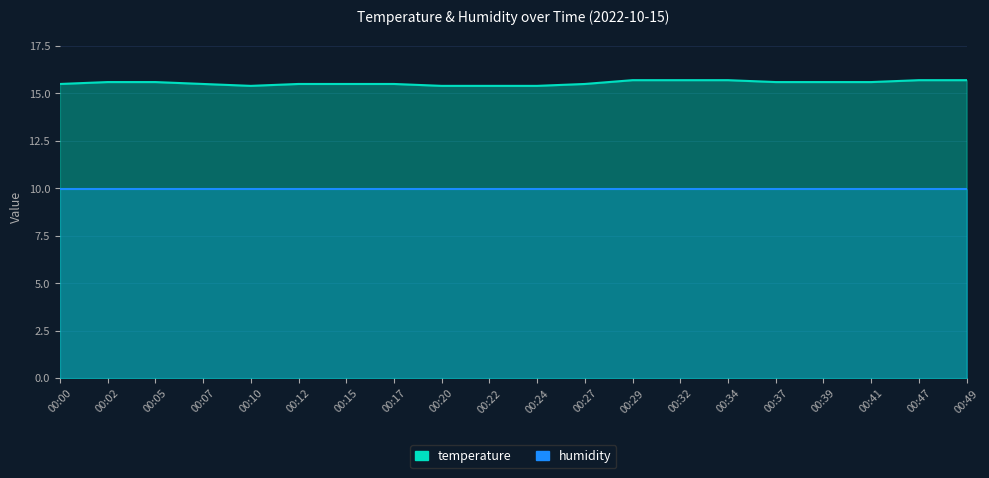

The value at 00:49 is 15.7. True or false?

True